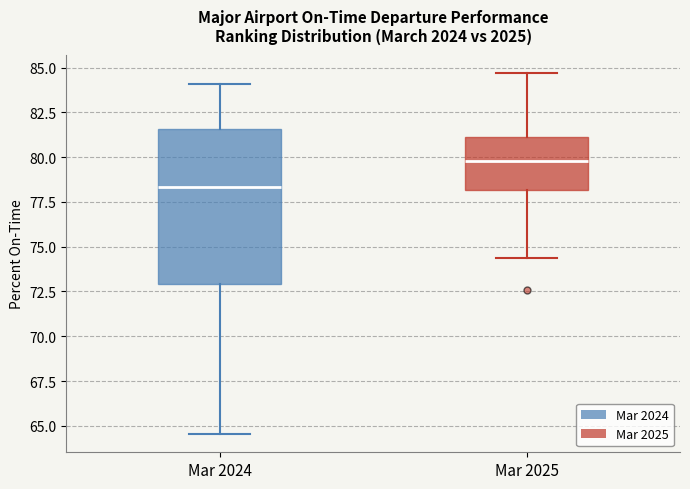

Reading left to right, read every box against the y-axis: the position of its median line, the range the box covers, and the ends of its whiskers. The values are not printed on the chart, so give them approximately, as read against the axis.

Mar 2024: median 78.5, box 73.0 to 81.5, whiskers 64.5 to 84.0
Mar 2025: median 80.0, box 78.0 to 81.0, whiskers 74.5 to 84.5